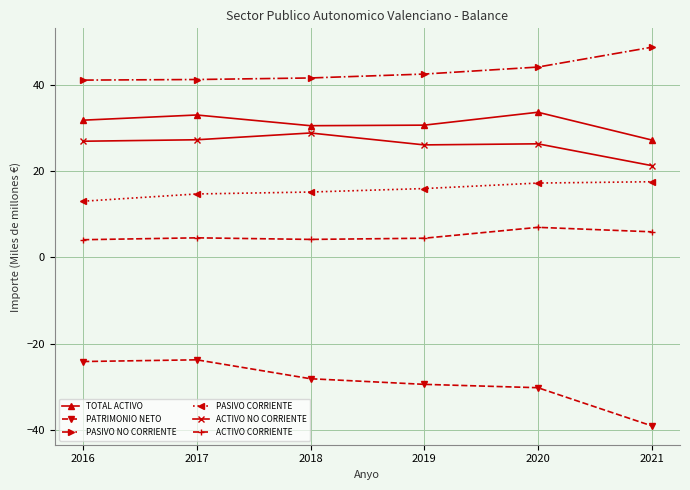

What is the value of the ACTIVO CORRIENTE point at the 1st from the left?

4.1